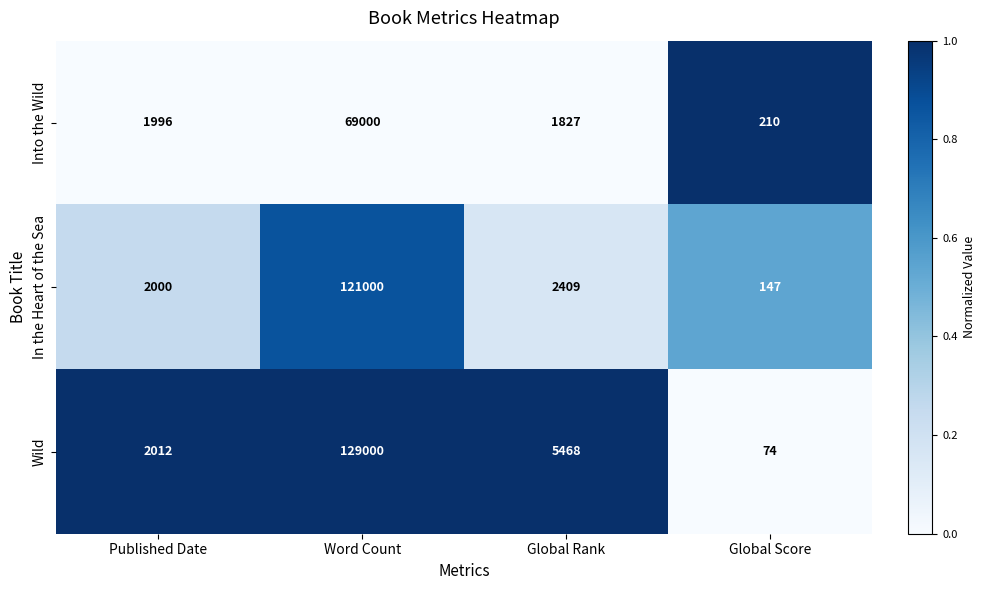

Which series changed the most between Word Count and Global Score?

Wild